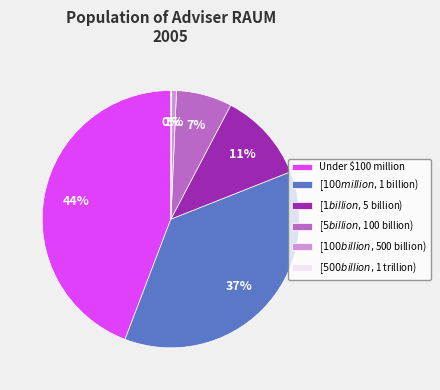

Which category has the biggest portion of the pie?

Under $100 million